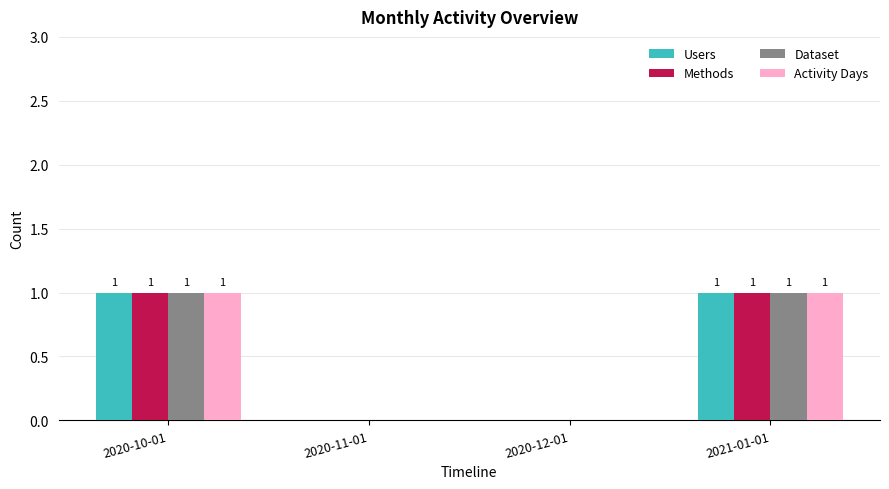

Is the value of Methods at 2020-12-01 greater than the value of Activity Days at 2020-10-01?

No